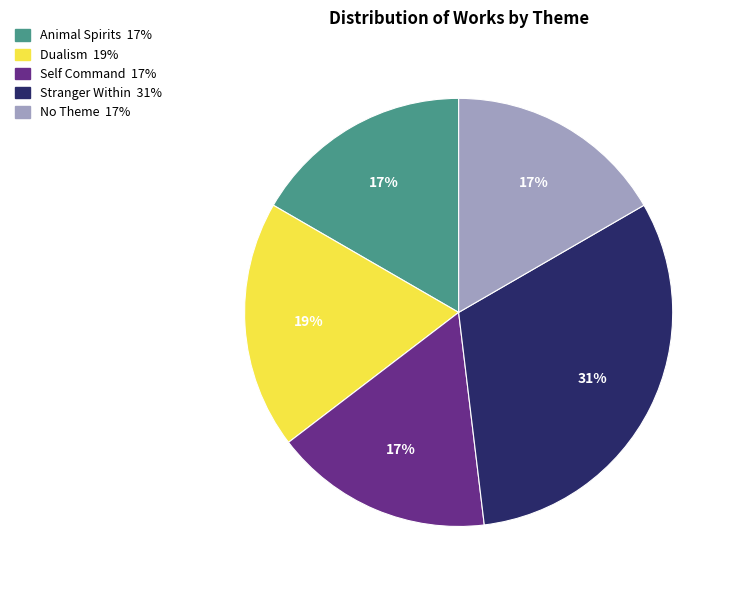

Combined, do Self Command and No Theme account for over 50%?

No